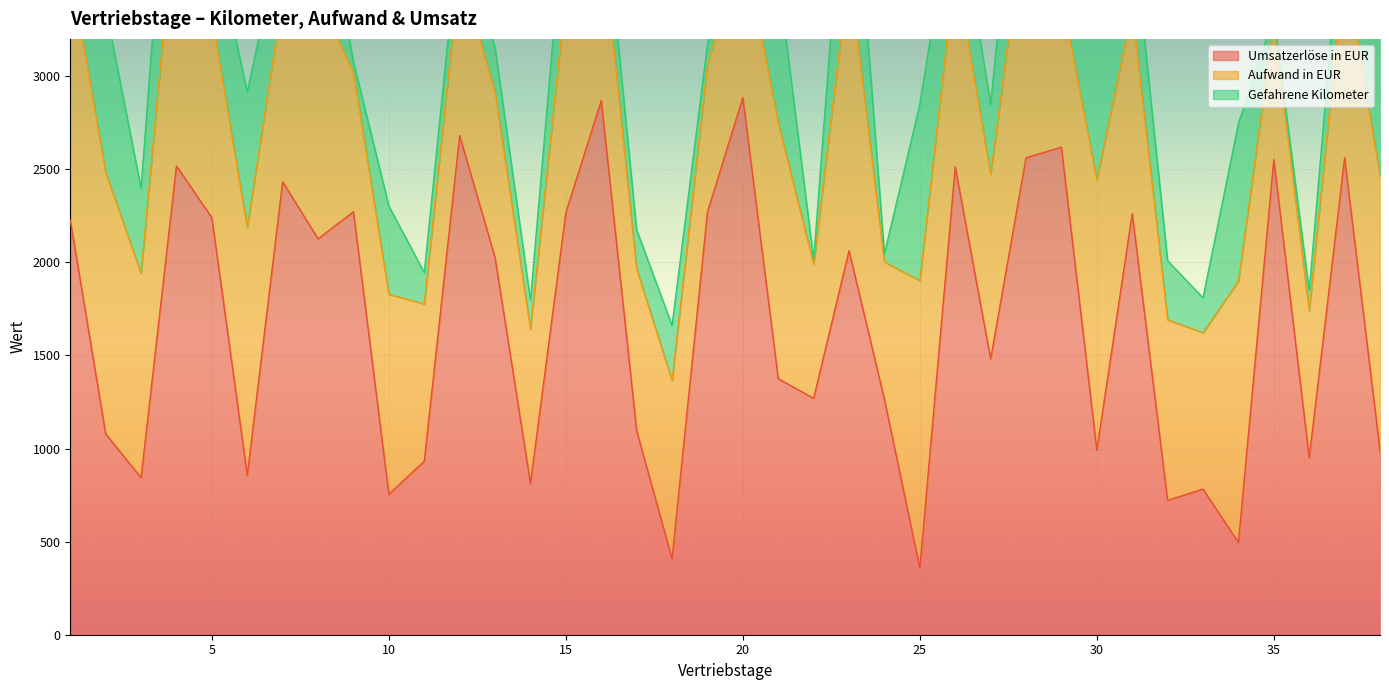

Between 30 and 37, which is larger?

37